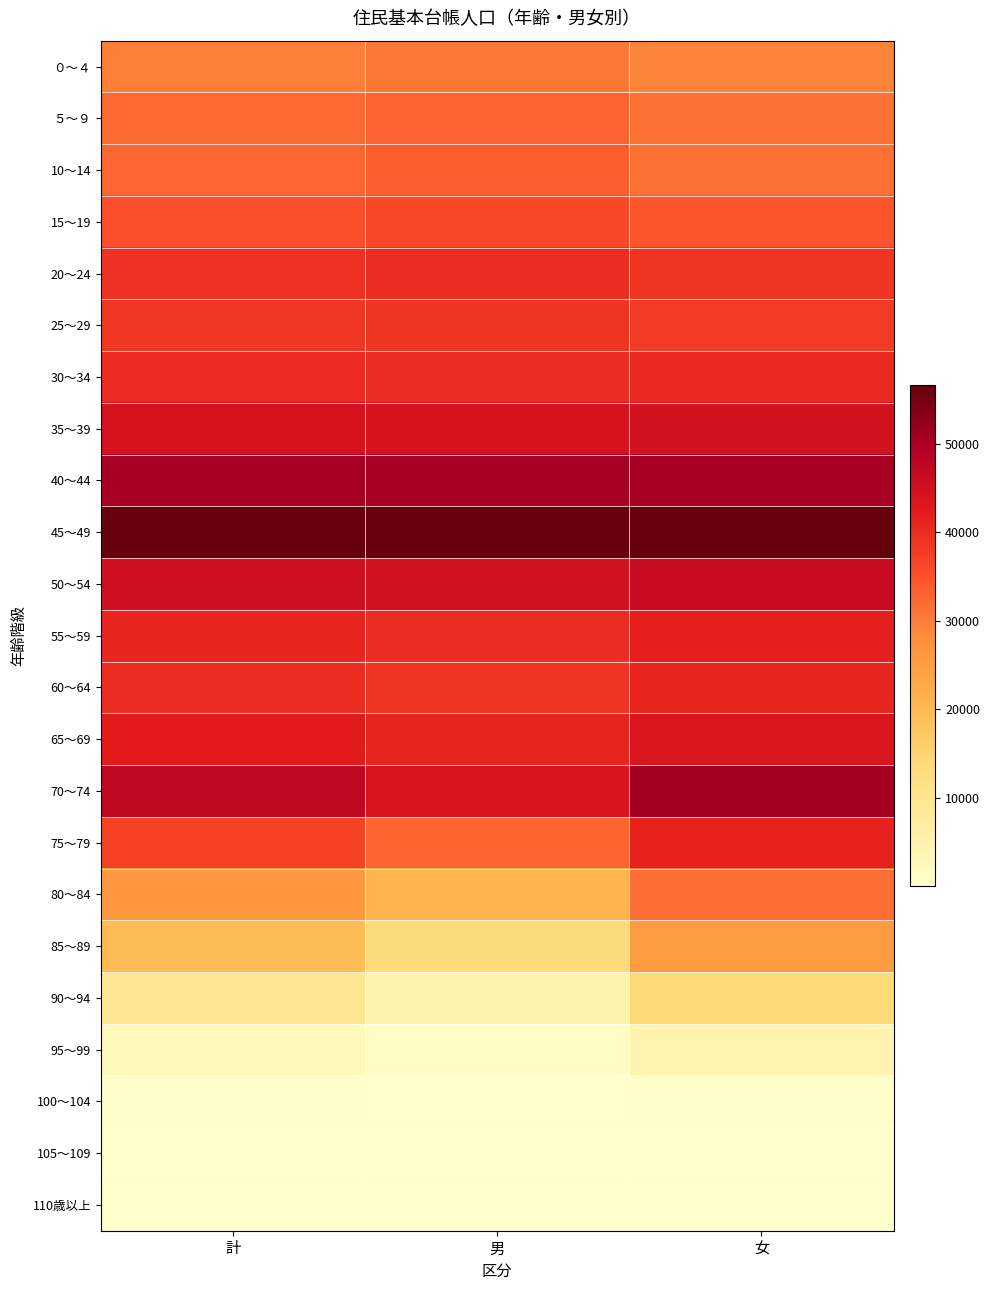

How many categories are shown in the chart?

3